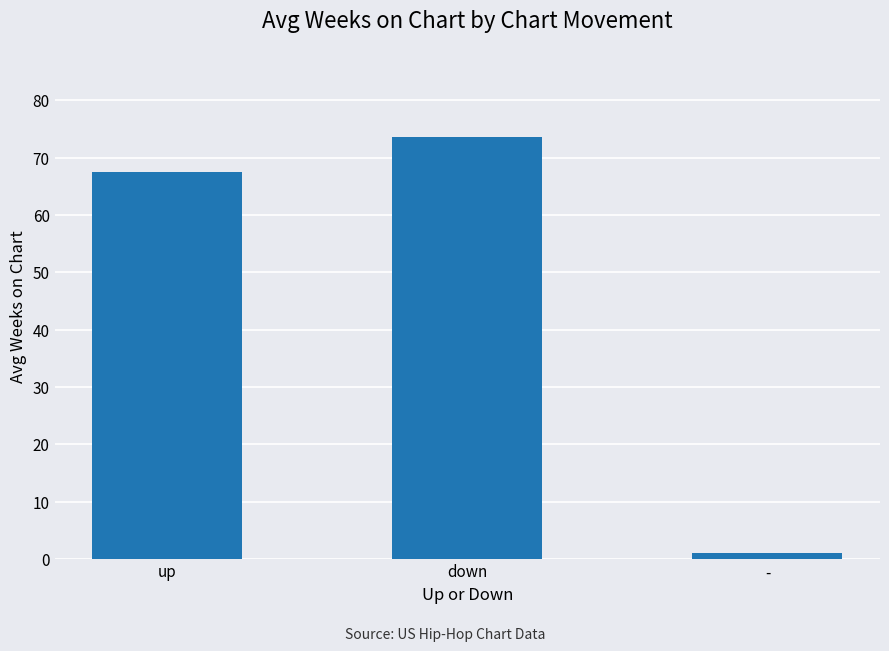

What is the average value?

47.3